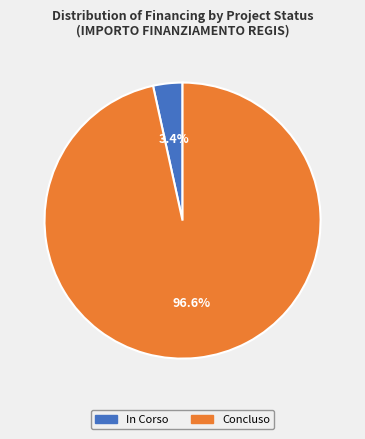

Which has a higher value, Concluso or In Corso?

Concluso